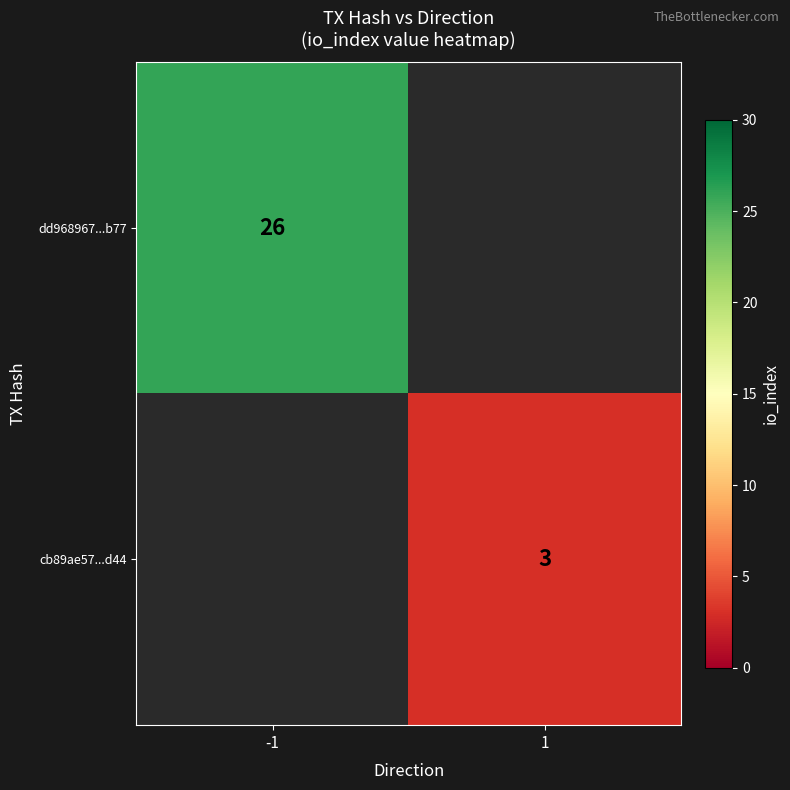

The value of cb89ae57...d44 at 1 is 3. True or false?

True